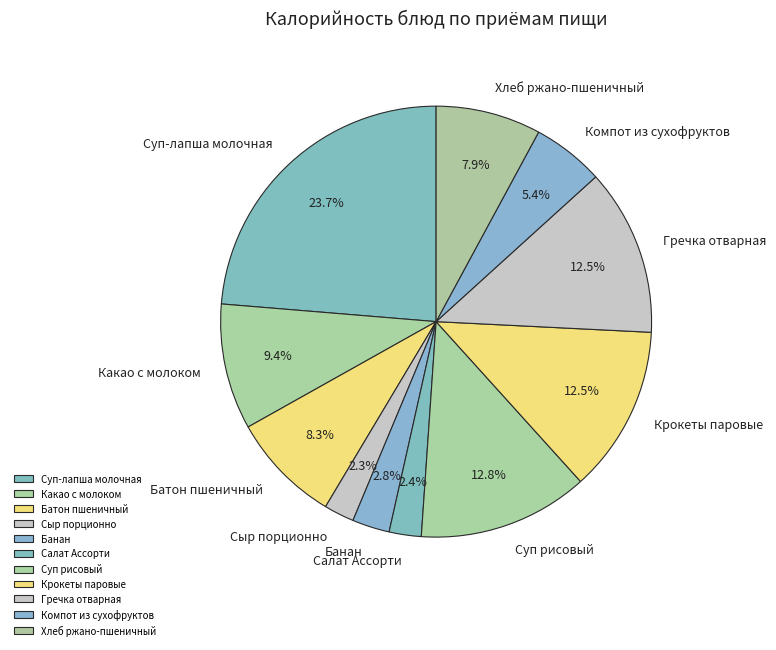

Which slice is the largest?

Суп-лапша молочная